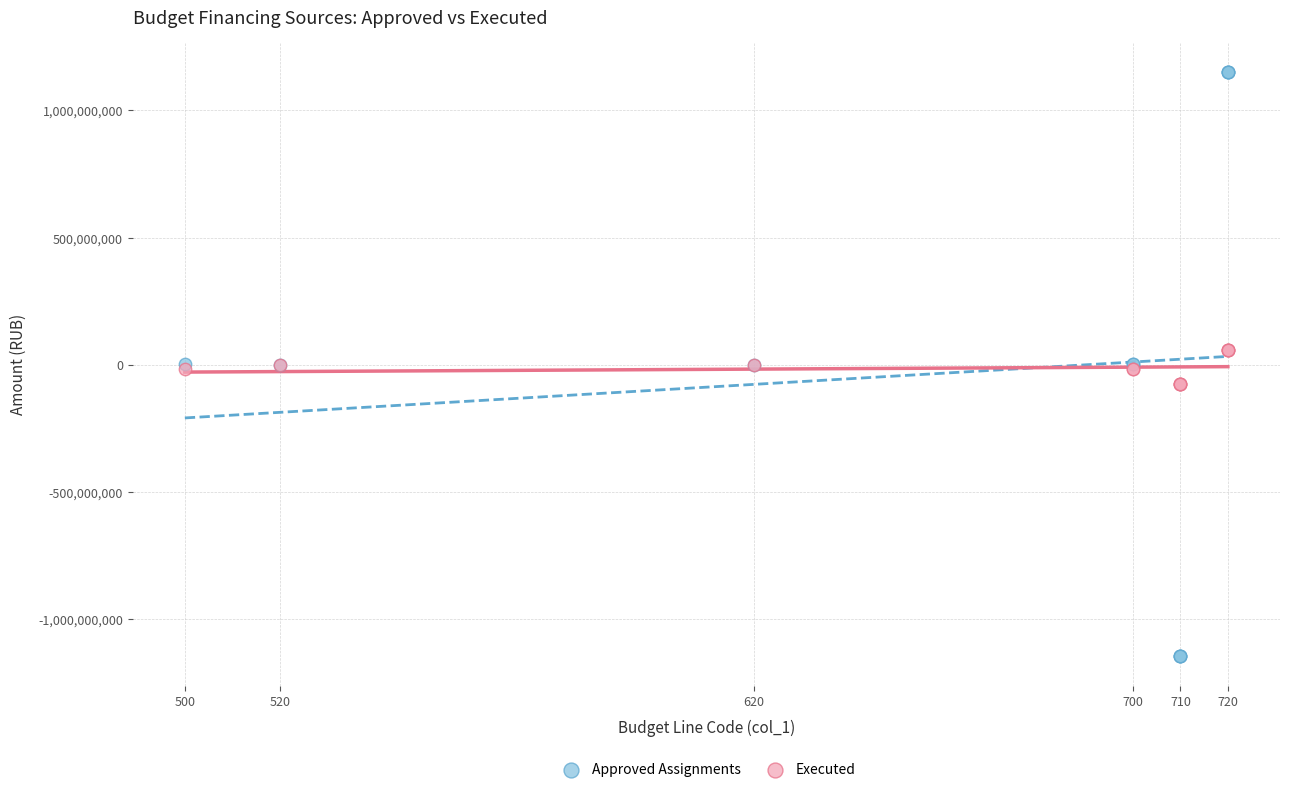

Which series has the widest spread of Y values?

Approved Assignments